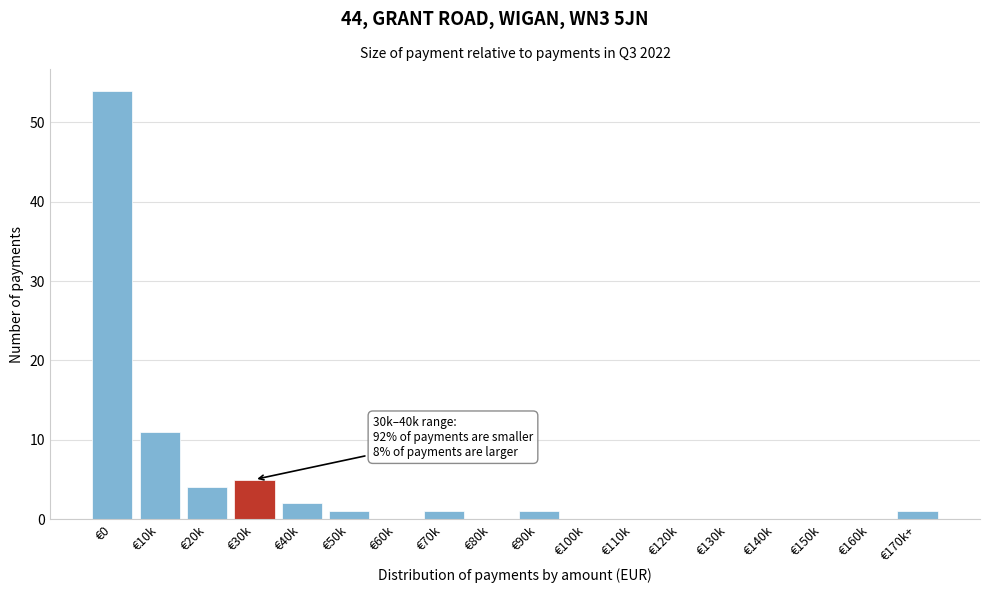

Reading right to left, what are all the values shown in this chart?

€170k+=1	€160k=0	€150k=0	€140k=0	€130k=0	€120k=0	€110k=0	€100k=0	€90k=1	€80k=0	€70k=1	€60k=0	€50k=1	€40k=2	€30k=5	€20k=4	€10k=11	€0=54